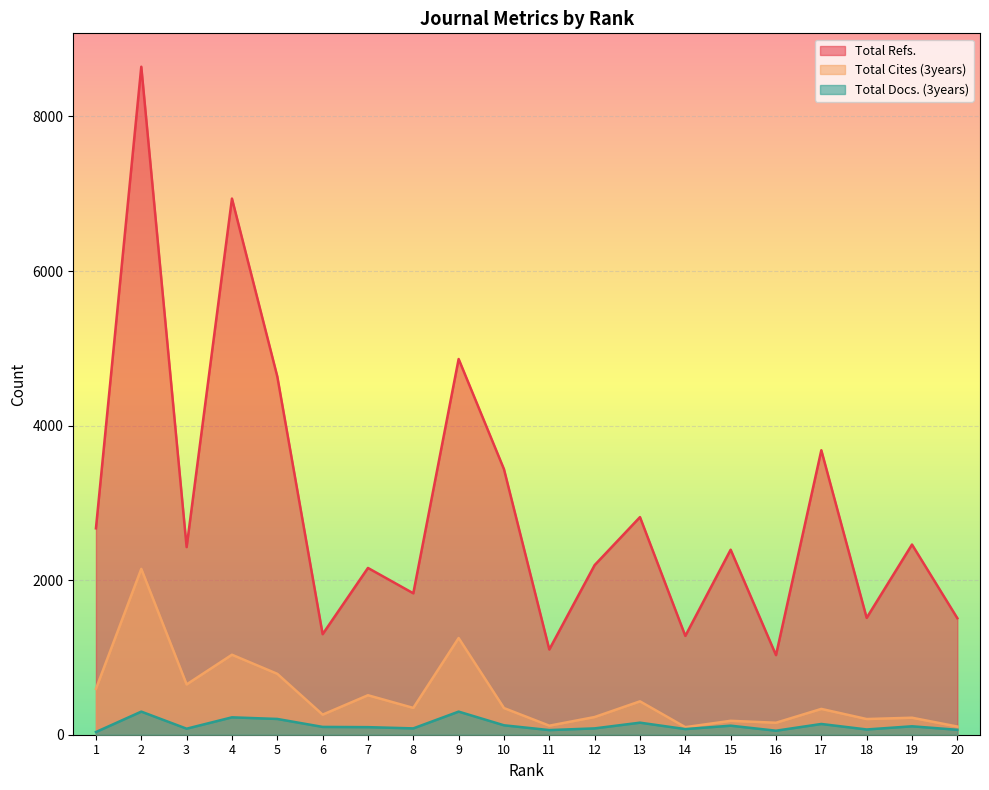

What is the sum of the Total Refs. values at 12 and 11?

3298